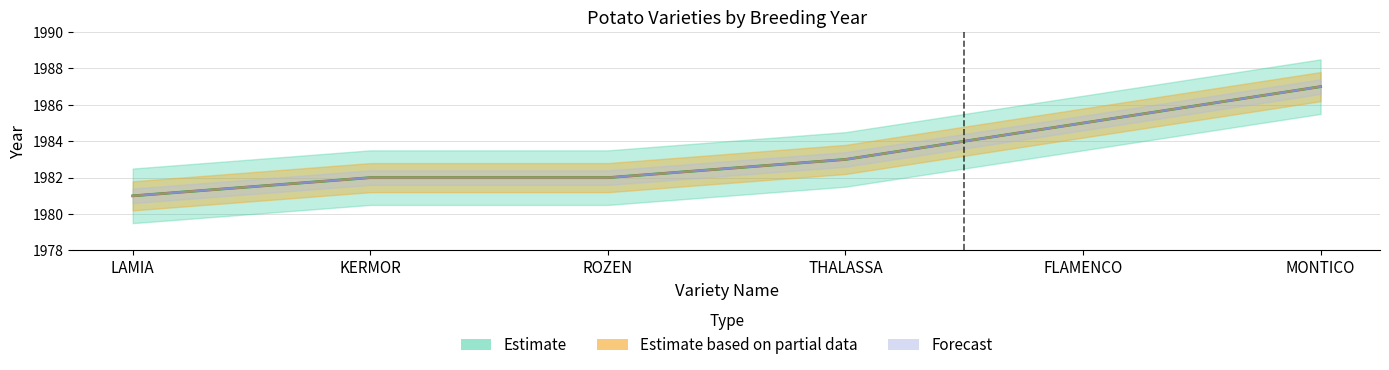

Is it true that jaar equals 500 at FLAMENCO?

False